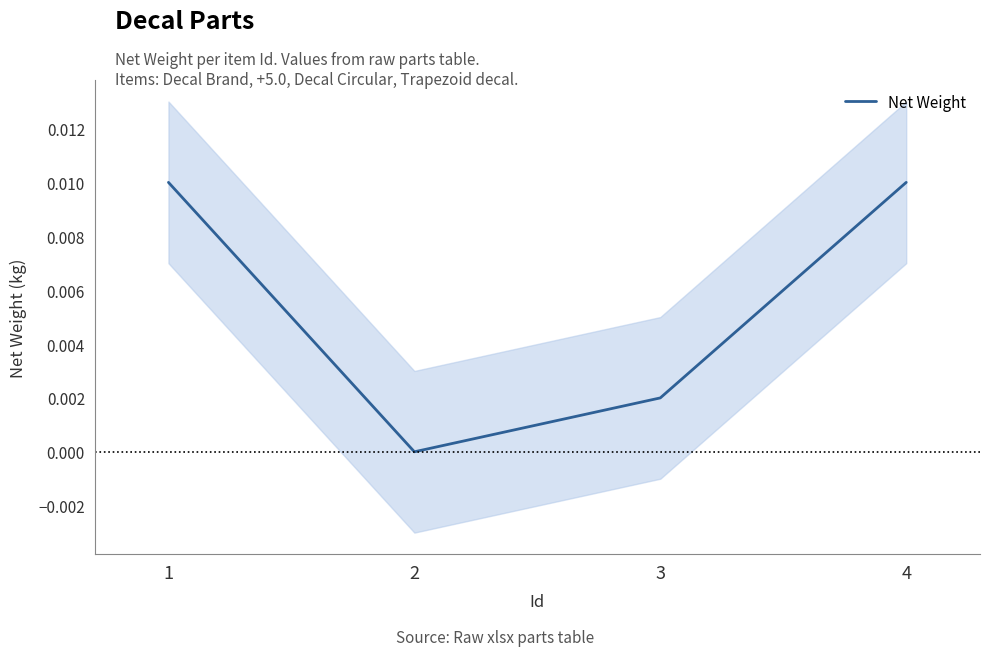

Between 2 and 3, which is larger?

3